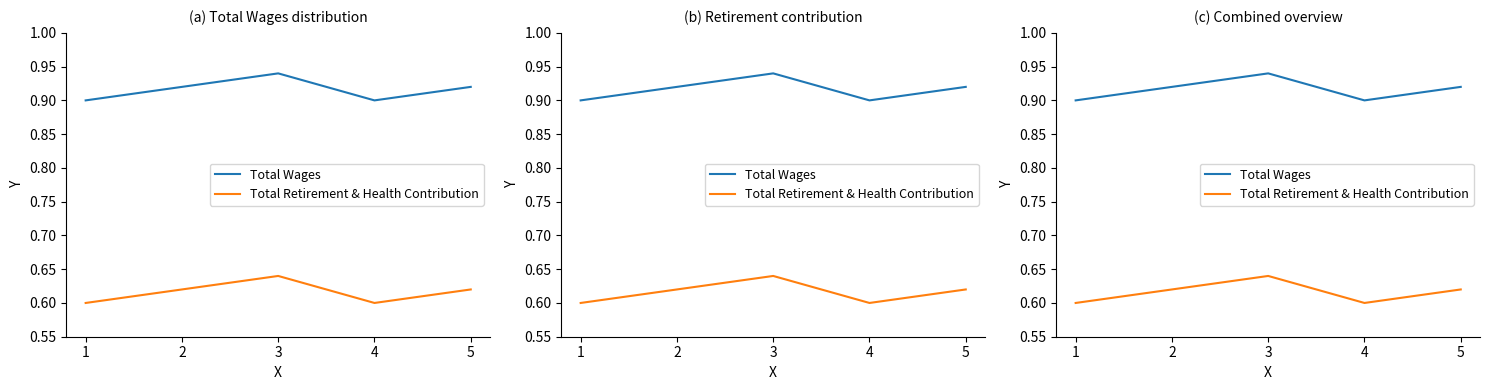

Rank the series by their maximum value, from lowest to highest.

Total Retirement & Health Contribution, Total Wages